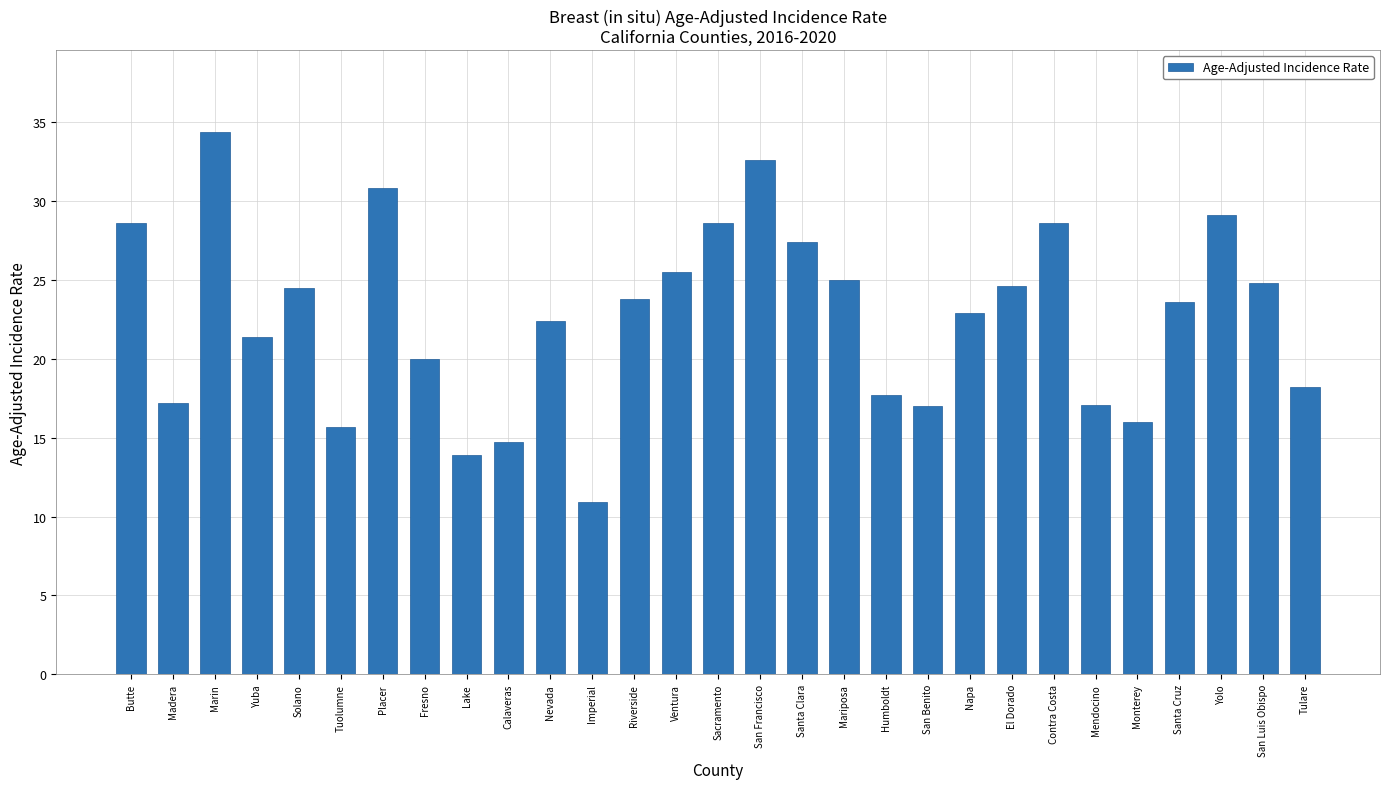

What is the greatest value displayed?

34.4